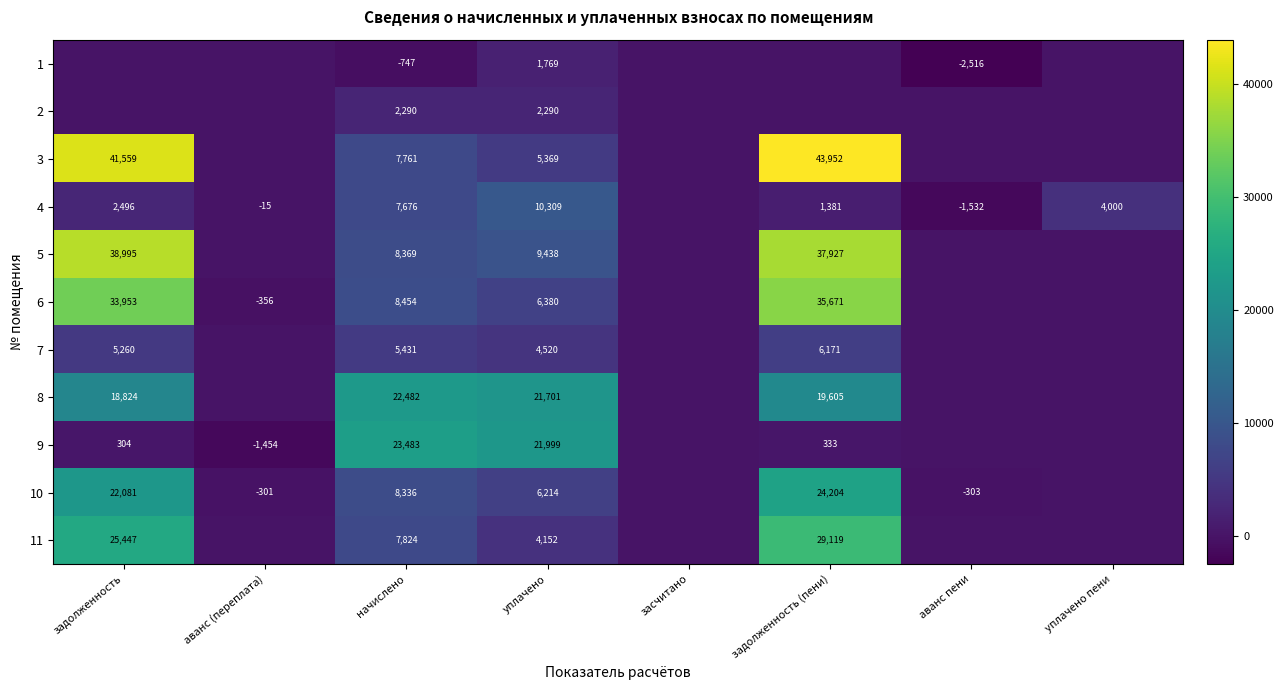

At начислено, list the series in order from smallest to largest.

1, 2, 7, 4, 3, 11, 10, 5, 6, 8, 9